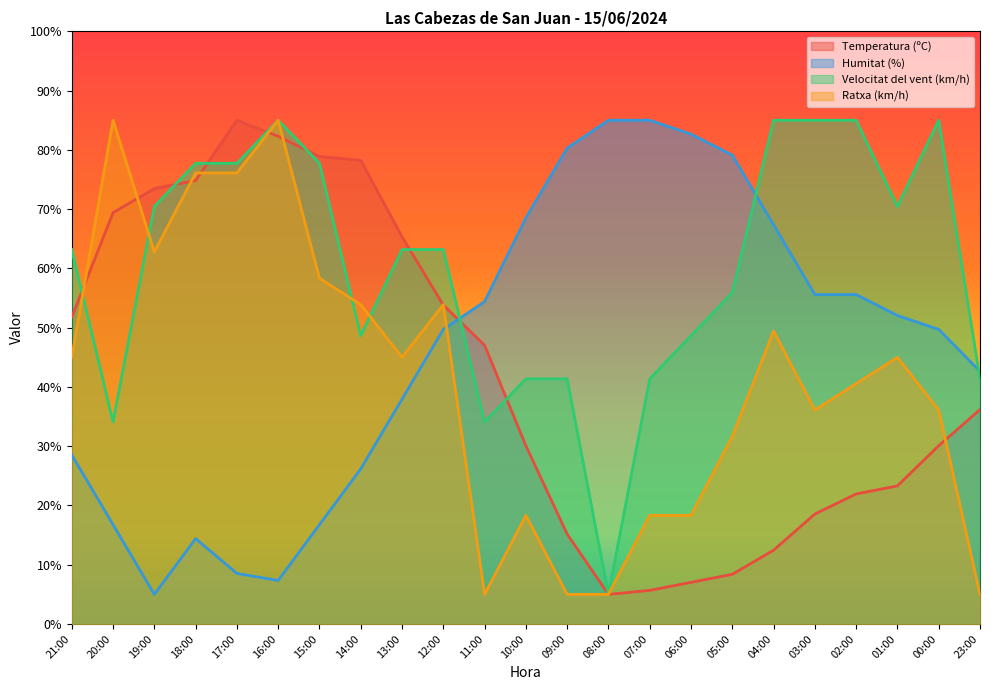

Reading right to left, extract all data points from this chart.

Temperatura (ºC): 36.2	30.1	23.3	21.9	18.6	12.5	8.4	7.0	5.7	5.0	15.2	30.1	47.0	53.8	65.3	78.2	78.9	82.3	85.0	74.8	73.5	69.4	51.8
Humitat (%): 42.6	49.7	52.1	55.6	55.6	67.4	79.1	82.6	85.0	85.0	80.3	68.5	54.4	49.7	37.9	26.2	16.8	7.4	8.5	14.4	5.0	16.8	28.5
Velocitat del vent (km/h): 41.4	85.0	70.5	85.0	85.0	85.0	55.9	48.6	41.4	5.0	41.4	41.4	34.1	63.2	63.2	48.6	77.7	85.0	77.7	77.7	70.5	34.1	63.2
Ratxa (km/h): 5.0	36.1	45.0	40.6	36.1	49.4	31.7	18.3	18.3	5.0	5.0	18.3	5.0	53.9	45.0	53.9	58.3	85.0	76.1	76.1	62.8	85.0	45.0